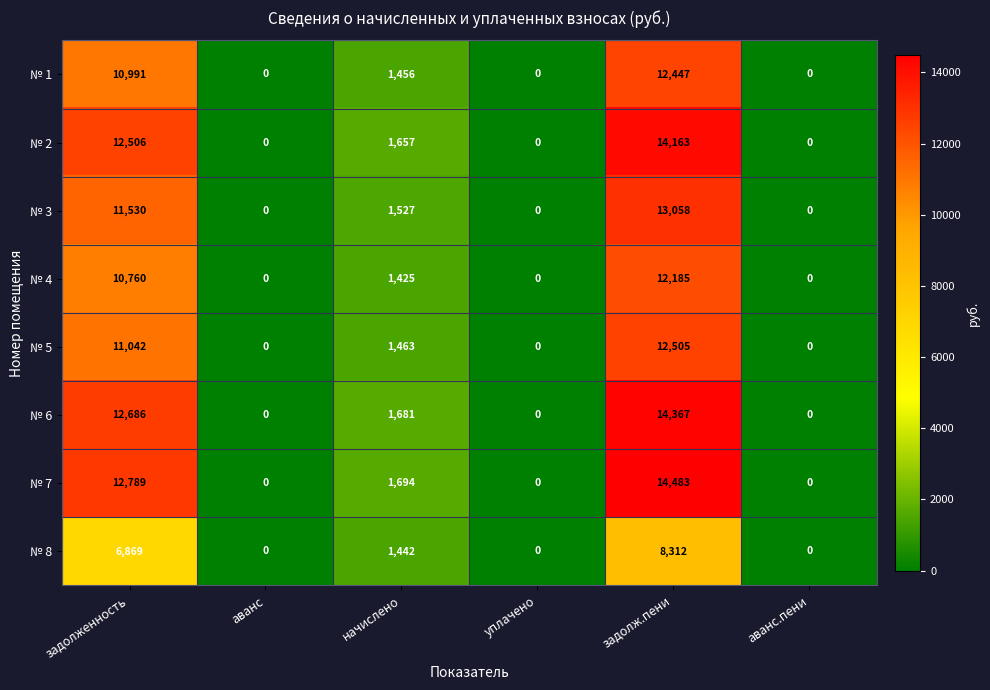

Which series changed the most between начислено and аванс.пени?

№ 7